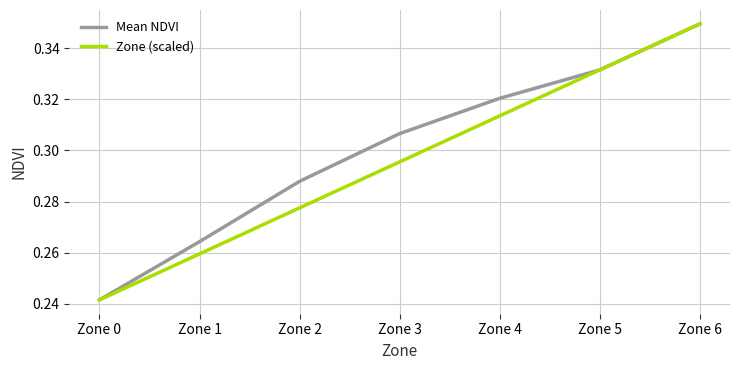

Which series changed the most between Zone 1 and Zone 4?

Mean NDVI